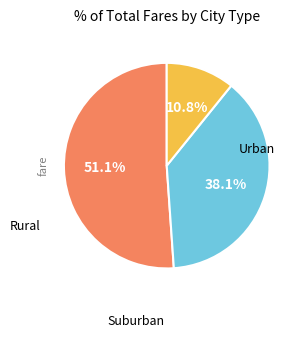

Is there a majority slice in this chart?

Yes